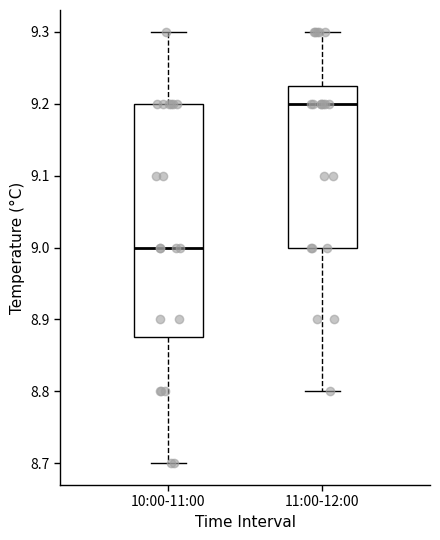

Reading left to right, read every box against the y-axis: the position of its median line, the range the box covers, and the ends of its whiskers. The values are not printed on the chart, so give them approximately, as read against the axis.

10:00-11:00: median 9.00, box 8.88 to 9.20, whiskers 8.70 to 9.30
11:00-12:00: median 9.20, box 9.00 to 9.23, whiskers 8.80 to 9.30